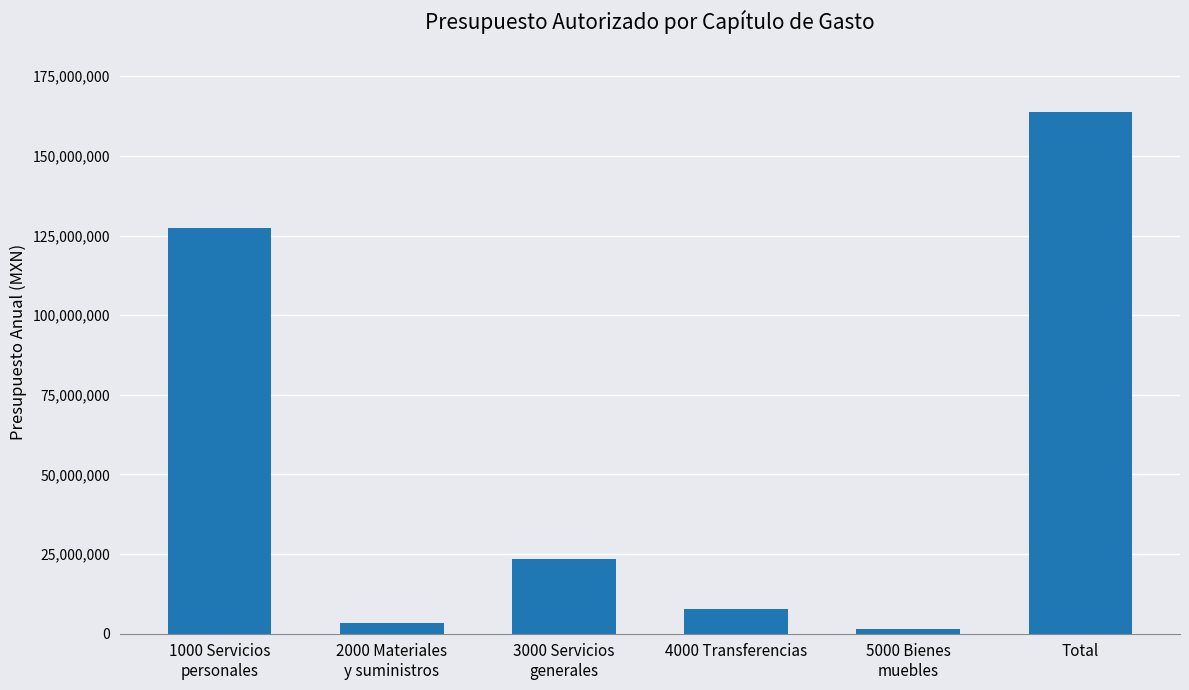

What position from the left is 5000 Bienes
muebles?

5